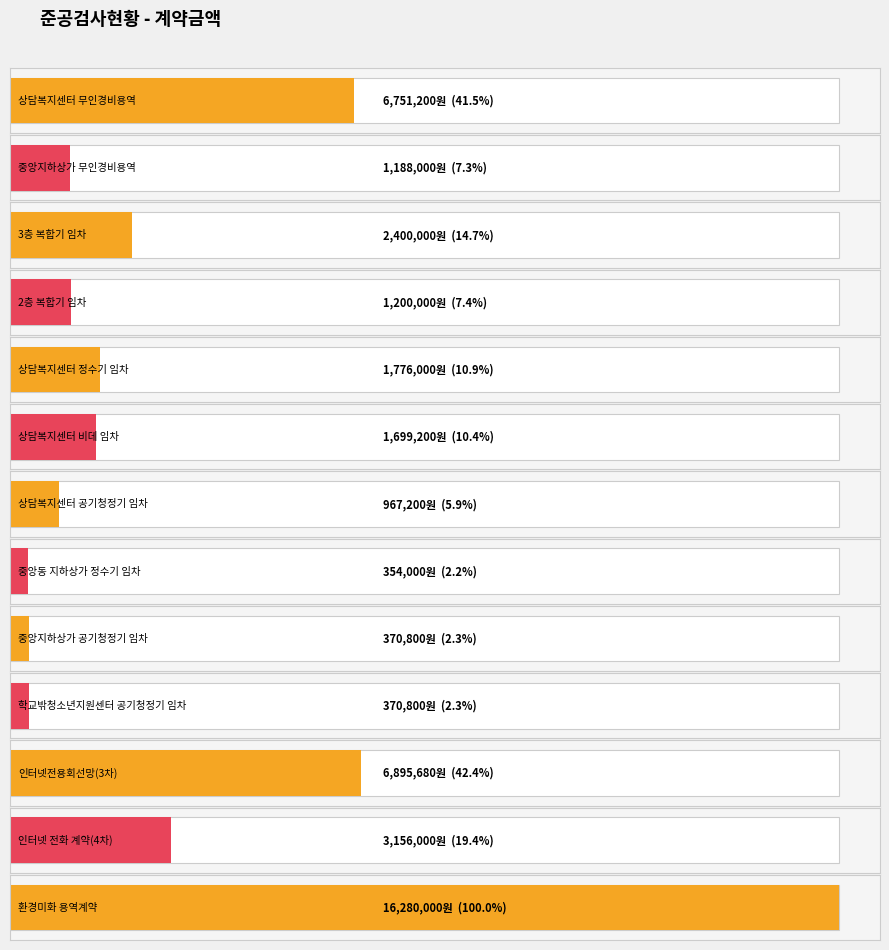

What position from the right is 상담복지센터 공기청정기 임차?

7